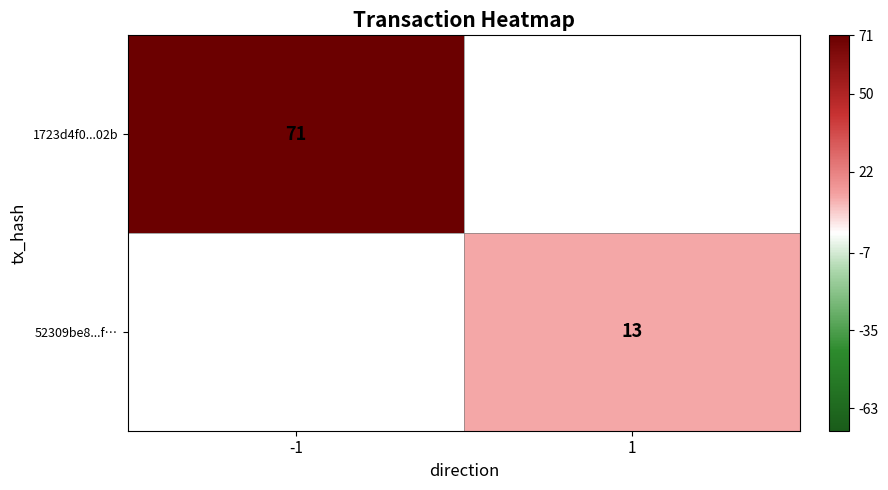

Is it true that 1723d4f0...02b equals 27 at -1?

False